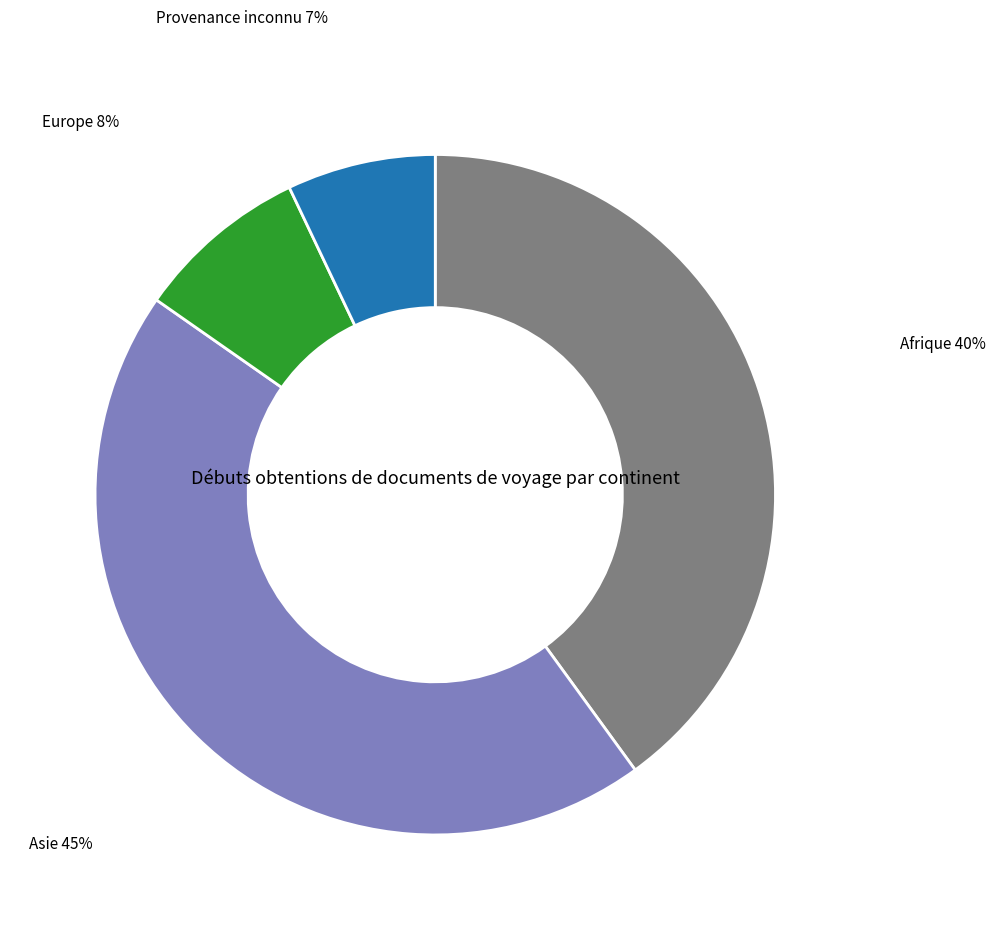

Does any single category account for the majority?

No